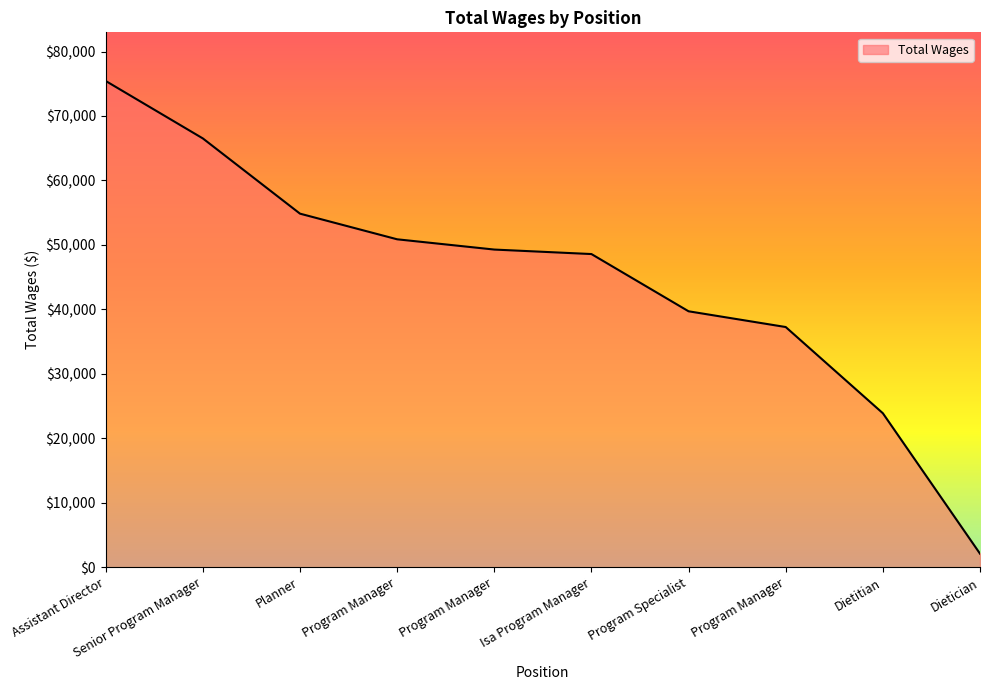

Does the chart have visible grid lines?

No